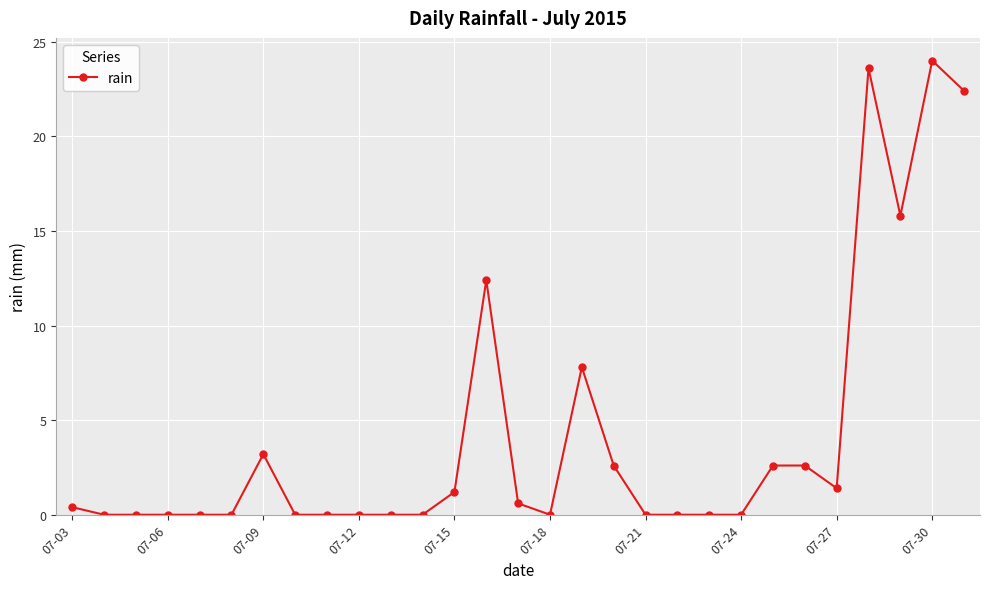

What is the sum of all values?

120.6